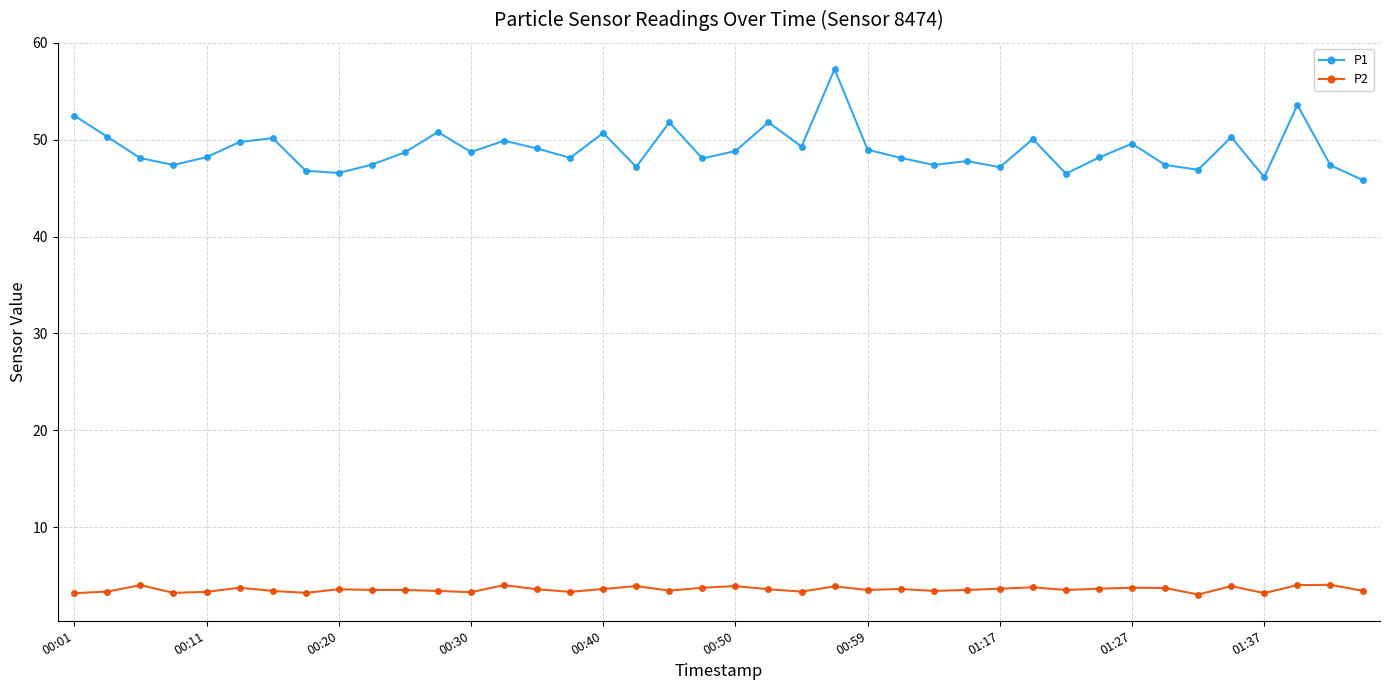

True or false: P2 has more than 1 points higher than both neighbors.

True